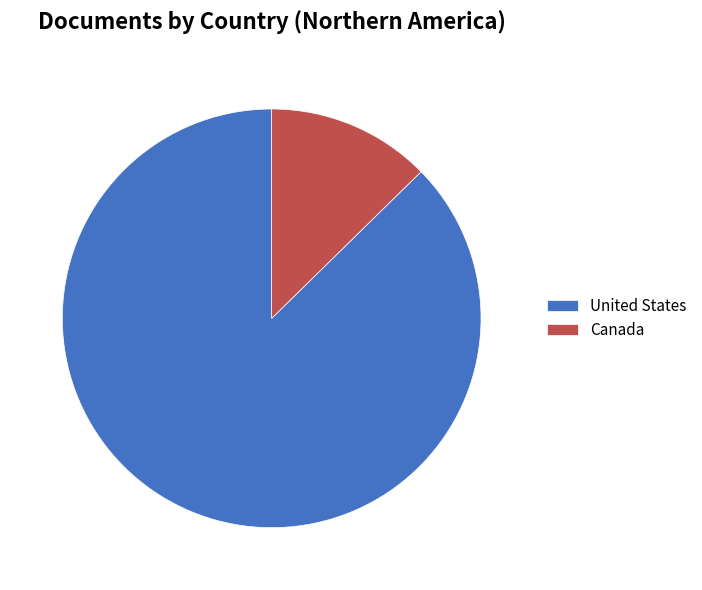

Rank the categories by value from highest to lowest.

United States, Canada